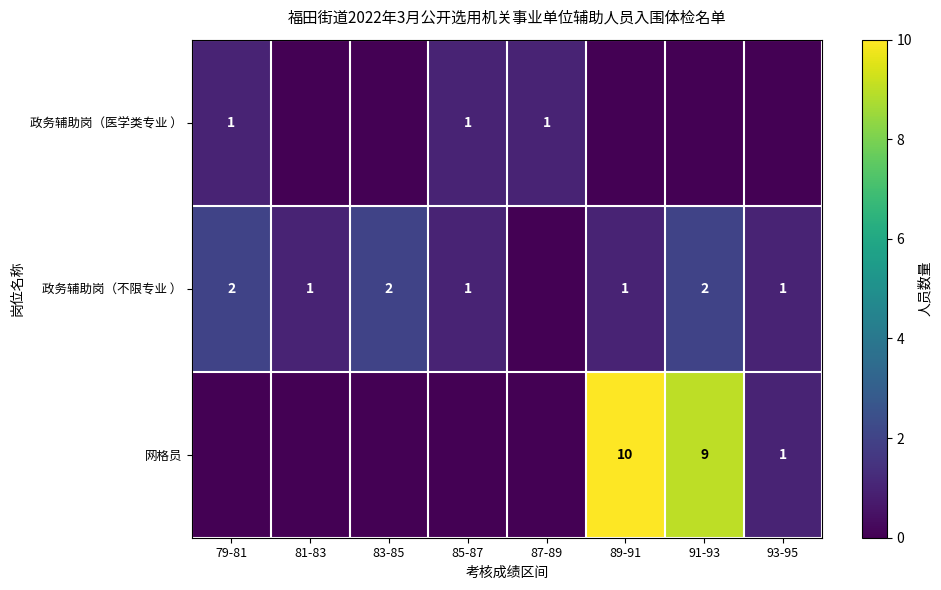

True or false: 网格员 has a value of 2 at 93-95.

False